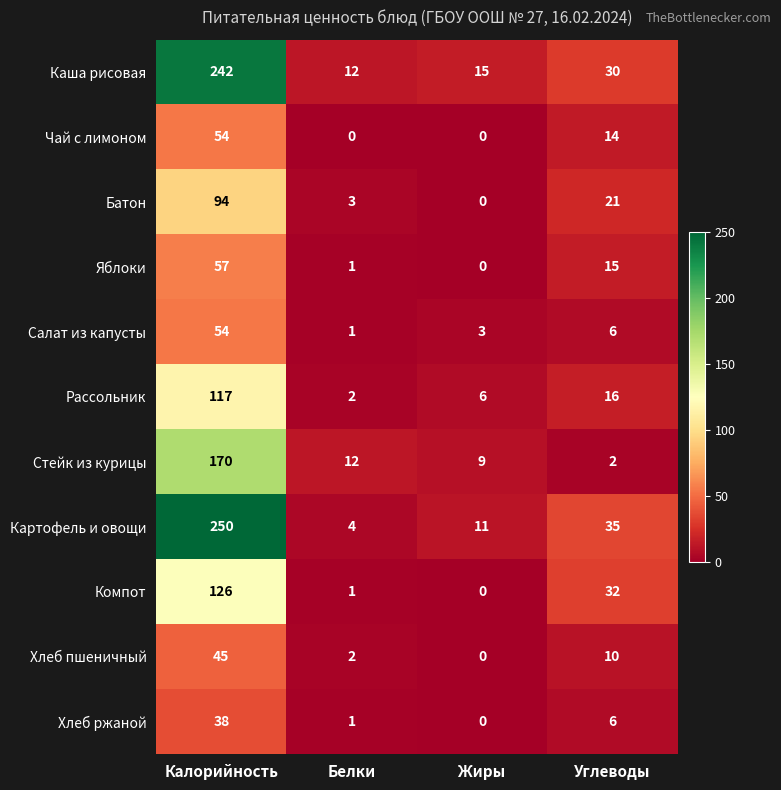

At how many categories does at least one series exceed 215?

1